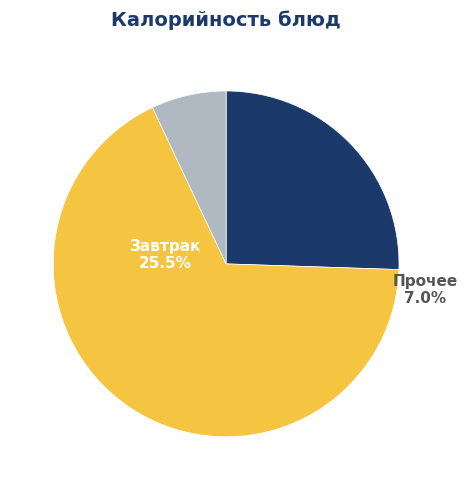

Does Хлеб ржаной account for over 50% of the chart?

No